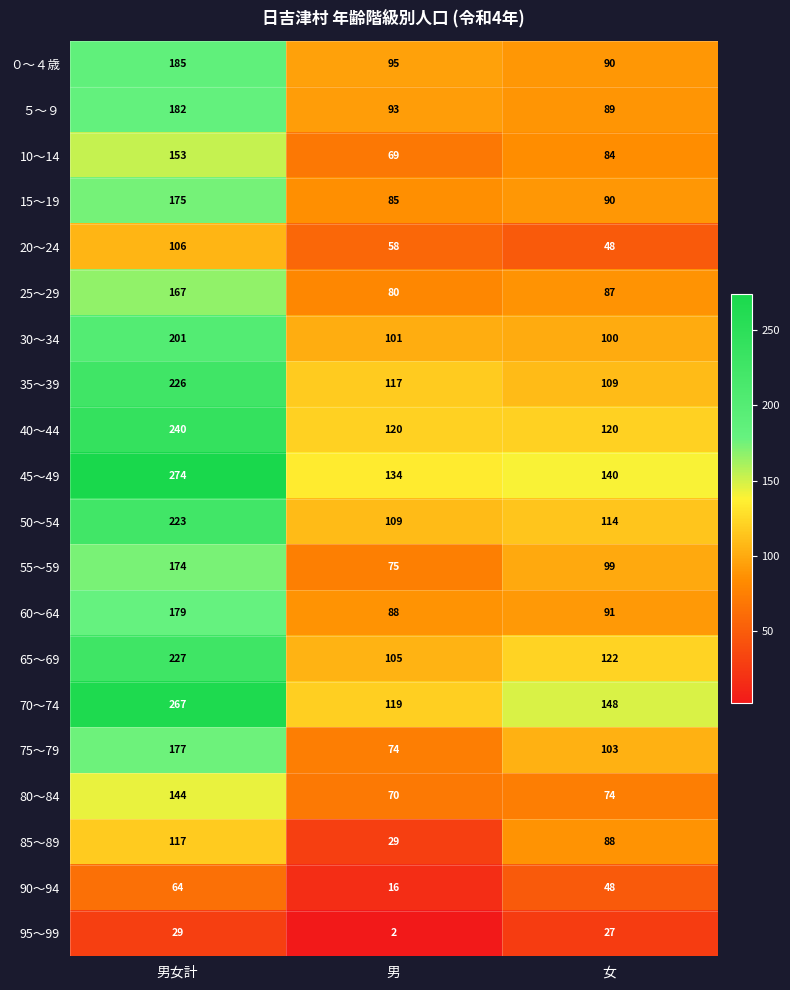

Rank the categories by 75～79 value from lowest to highest.

男, 女, 男女計